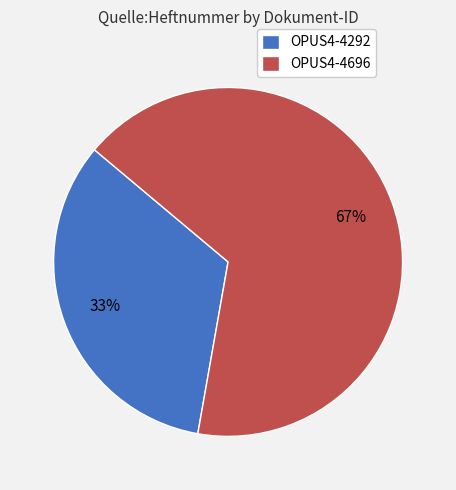

To the nearest percent, what portion does OPUS4-4292 represent?

33%